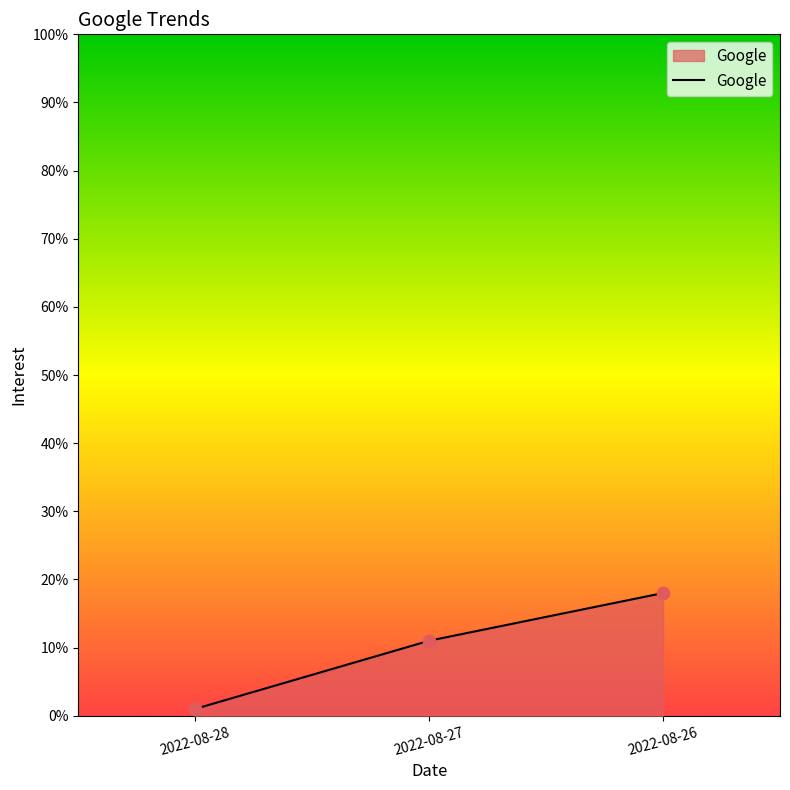

What is the change in value from 2022-08-28 to 2022-08-27?

+10